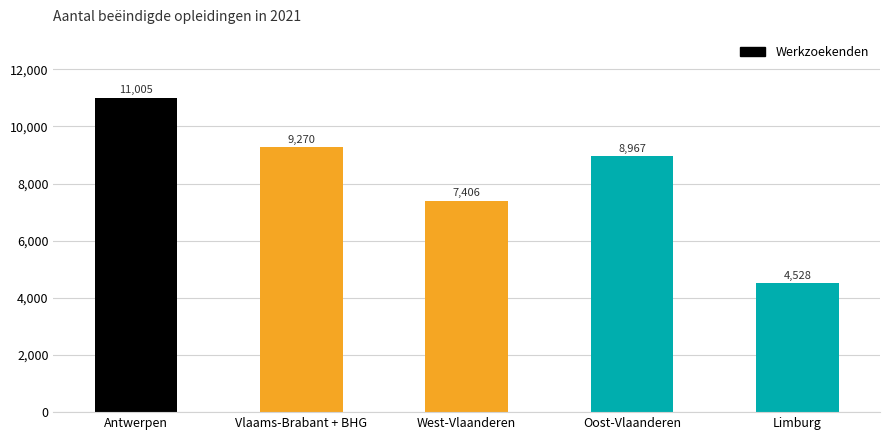

List the labels in order of value, largest first.

Antwerpen, Vlaams-Brabant + BHG, Oost-Vlaanderen, West-Vlaanderen, Limburg